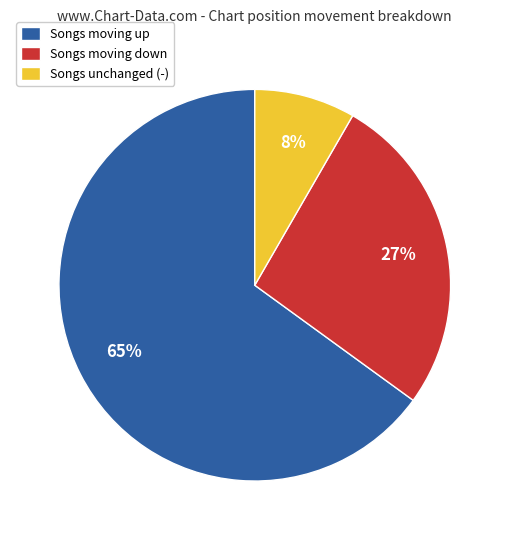

Count the number of slices in the pie.

3